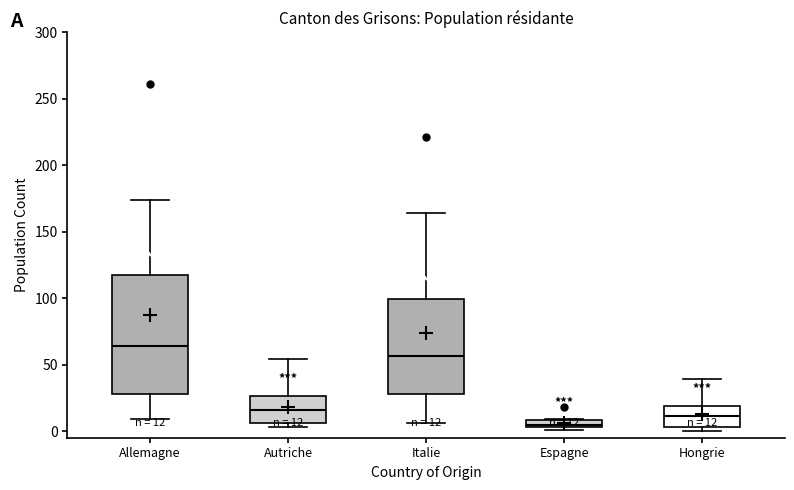

Which box has the lowest median line?

Espagne